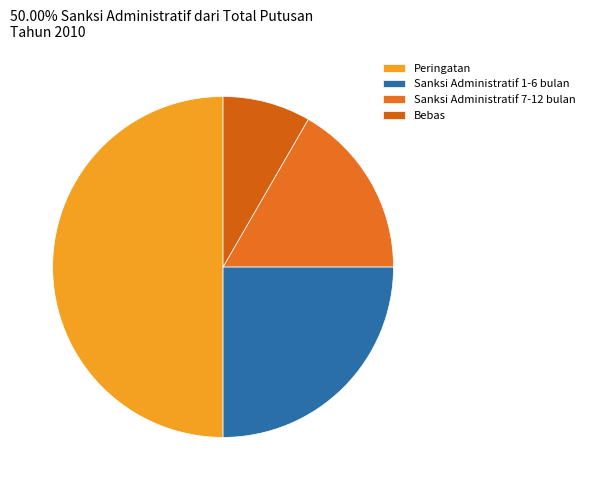

Approximately how many times larger is the value at Sanksi Administratif 1-6 bulan compared to Sanksi Administratif 7-12 bulan?

1.5